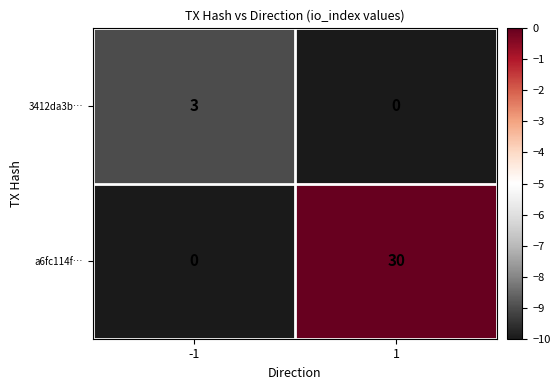

What is the approximate value of a6fc114f… at 1, to the nearest 10?

30